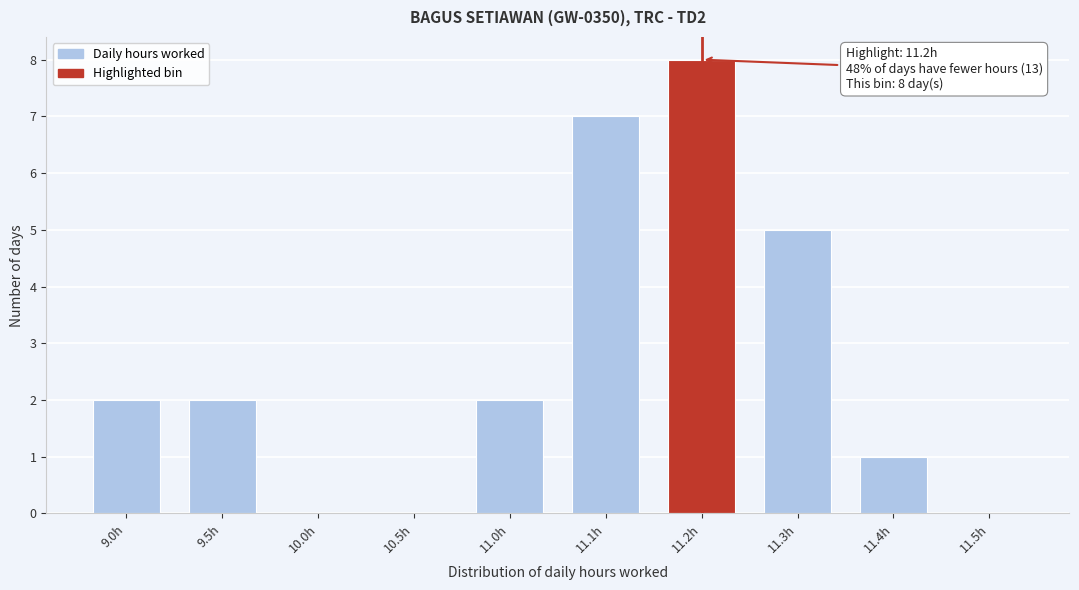

Reading left to right, transcribe all the data shown in this chart.

9.0h=2	9.5h=2	10.0h=0	10.5h=0	11.0h=2	11.1h=7	11.2h=8	11.3h=5	11.4h=1	11.5h=0